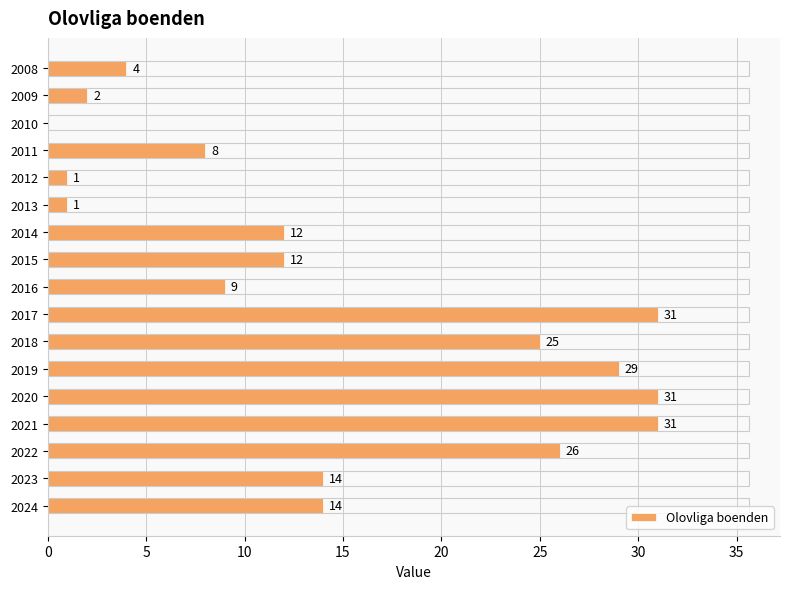

The chart shows a value of 31 at 2017. True or false?

True